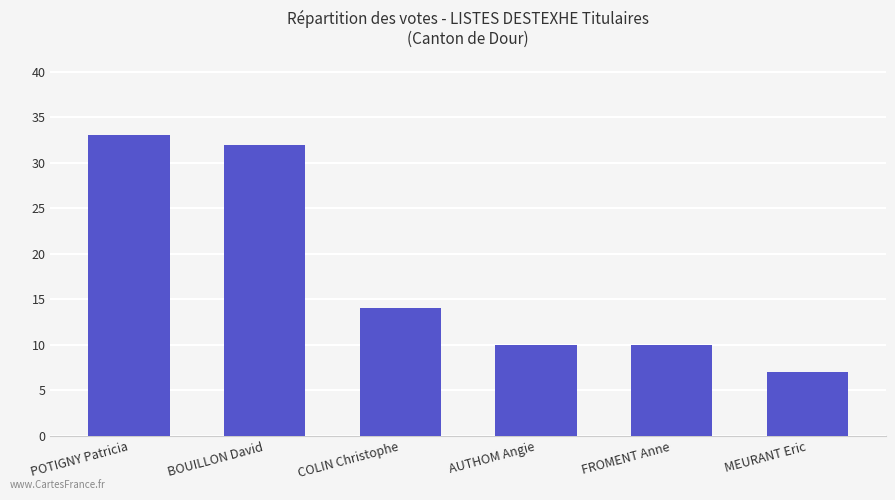

Reading right to left, extract all data points from this chart.

7	10	10	14	32	33